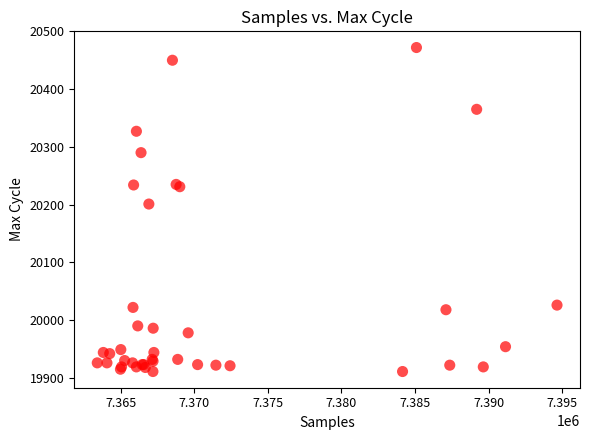

What Y value in the scatter plot is closest to 20191?

20201